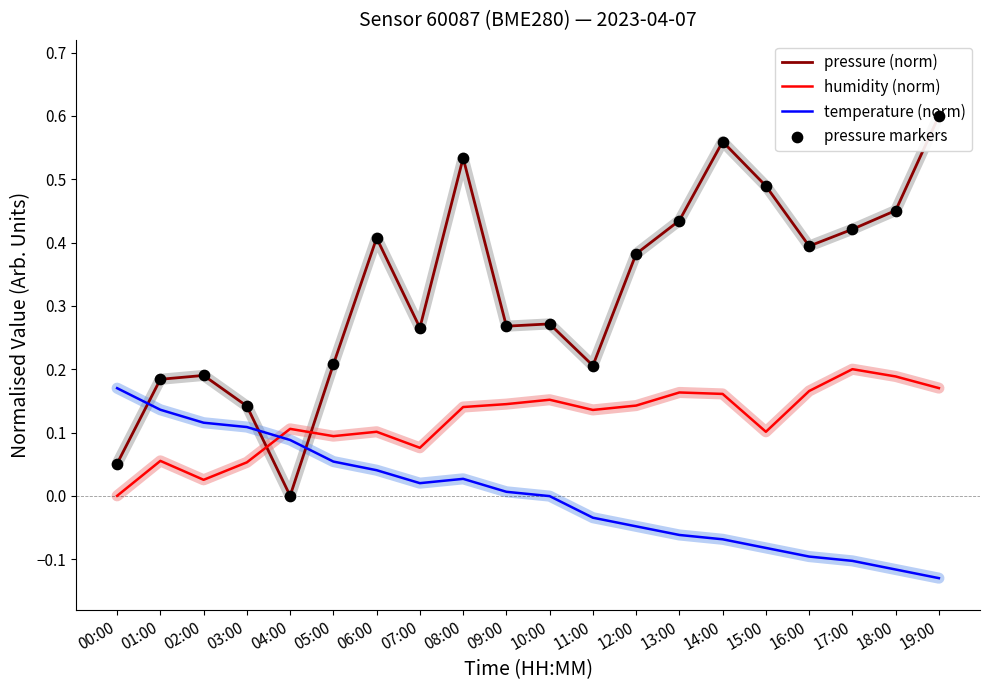

What is the total value across all series at 00:00?

0.3